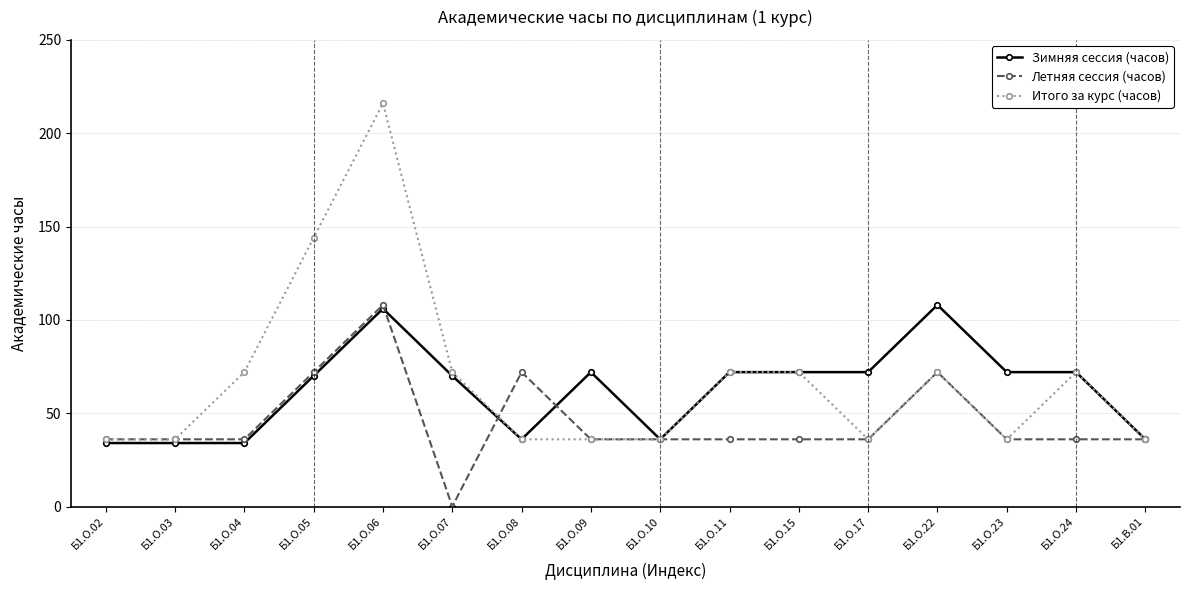

What is the maximum value shown in the chart?

216